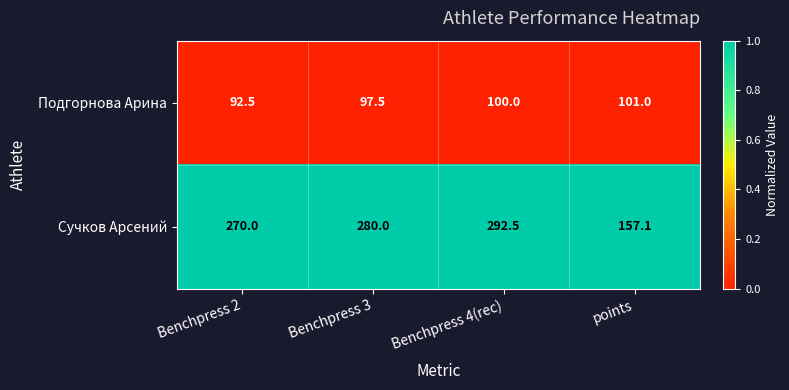

Which category has the lowest value in the Сучков Арсений series?

points